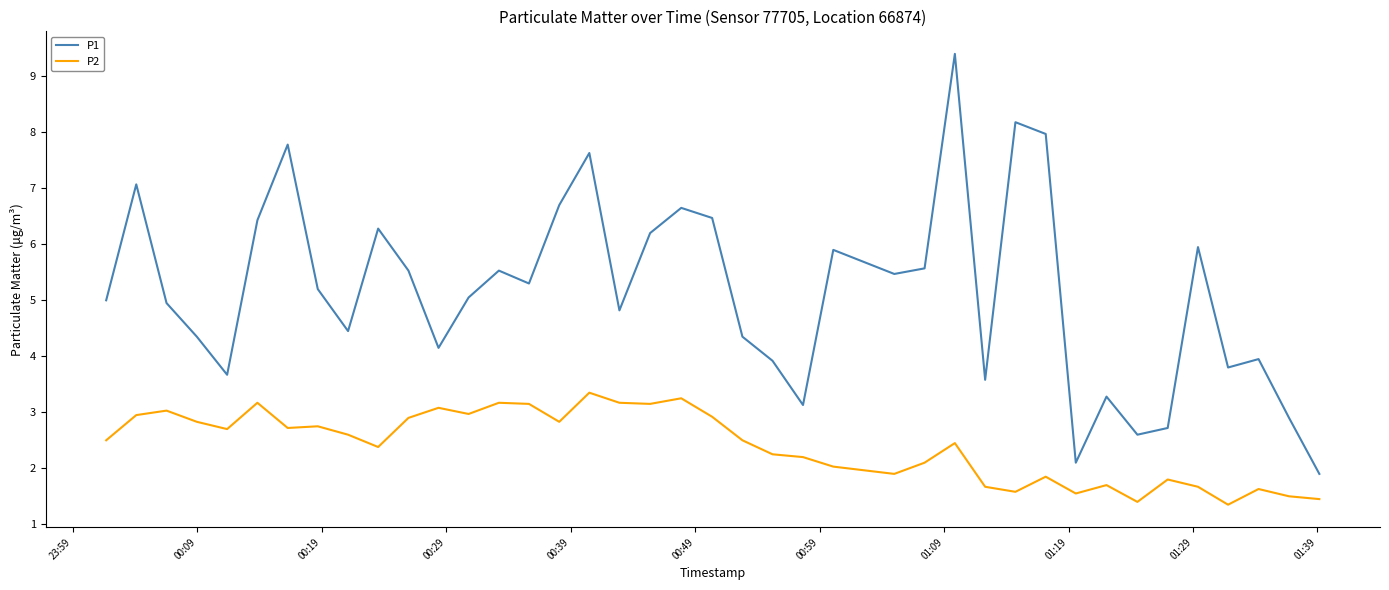

How many lines are shown in the chart?

2